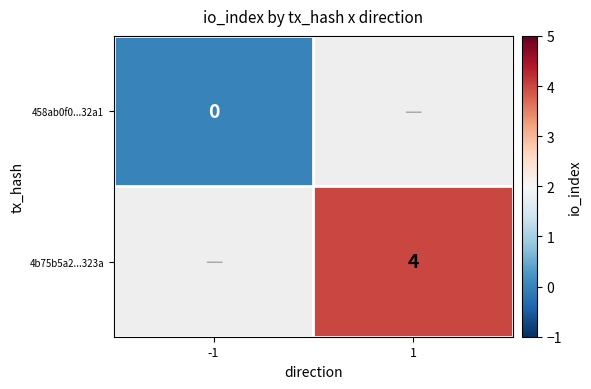

Is the value of 4b75b5a2...323a at 1 greater than the value of 458ab0f0...32a1 at -1?

Yes